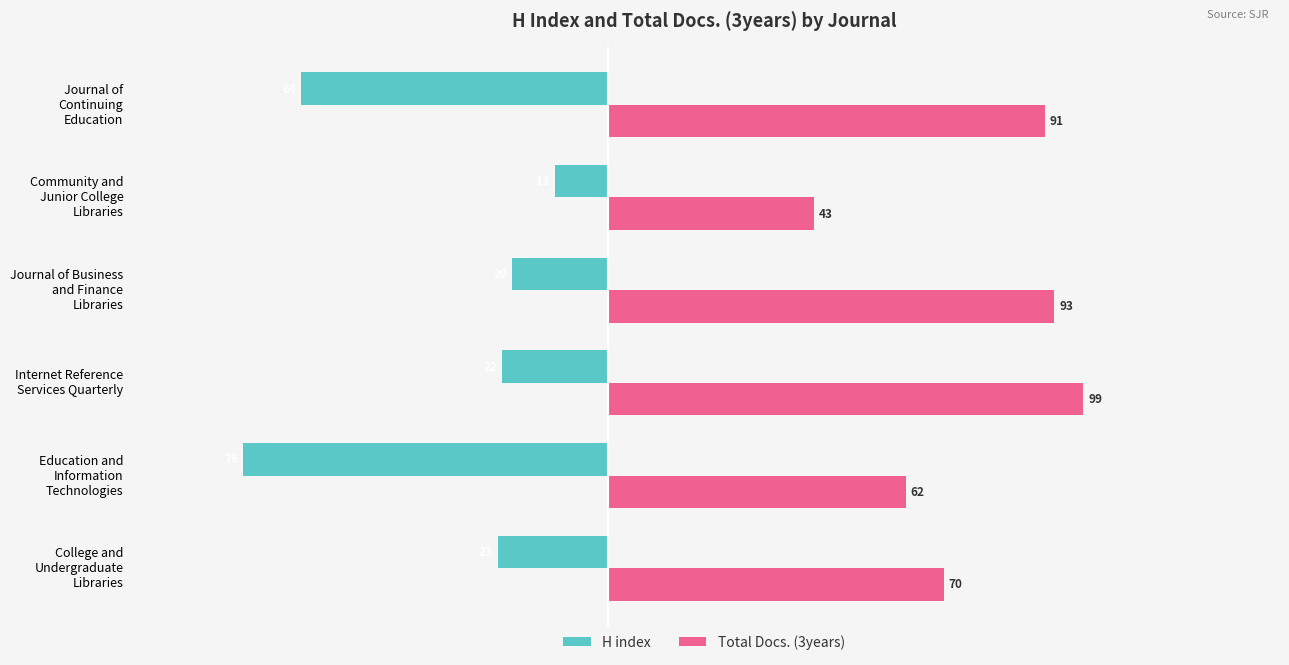

Which series has the largest total across all categories?

Total Docs. (3years)